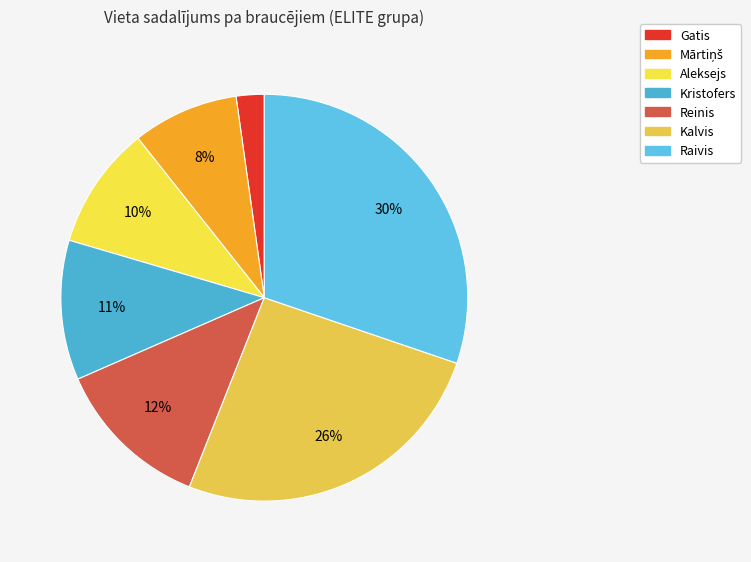

To the nearest percent, what portion does Kalvis represent?

26%